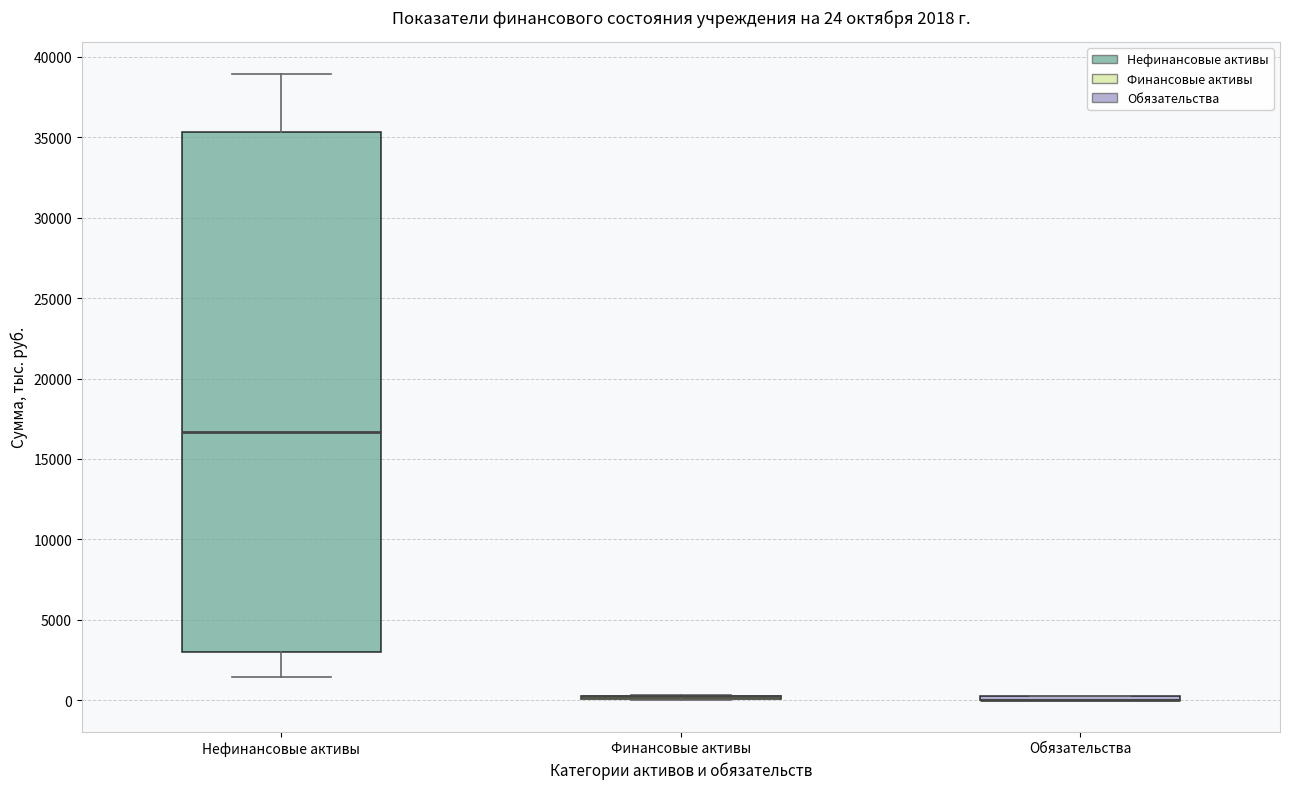

Comparing the boxes themselves (not the whiskers), which one is the tallest?

Нефинансовые активы